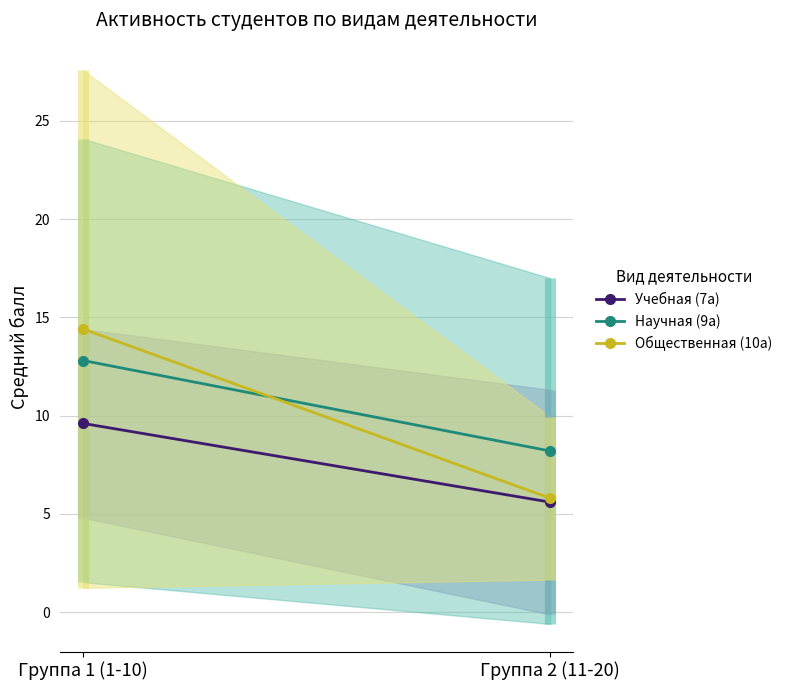

Reading left to right, extract all data points from this chart.

Учебная (7а): Группа 1 (1-10)=9.6	Группа 2 (11-20)=5.6
Научная (9а): Группа 1 (1-10)=12.8	Группа 2 (11-20)=8.2
Общественная (10а): Группа 1 (1-10)=14.4	Группа 2 (11-20)=5.8